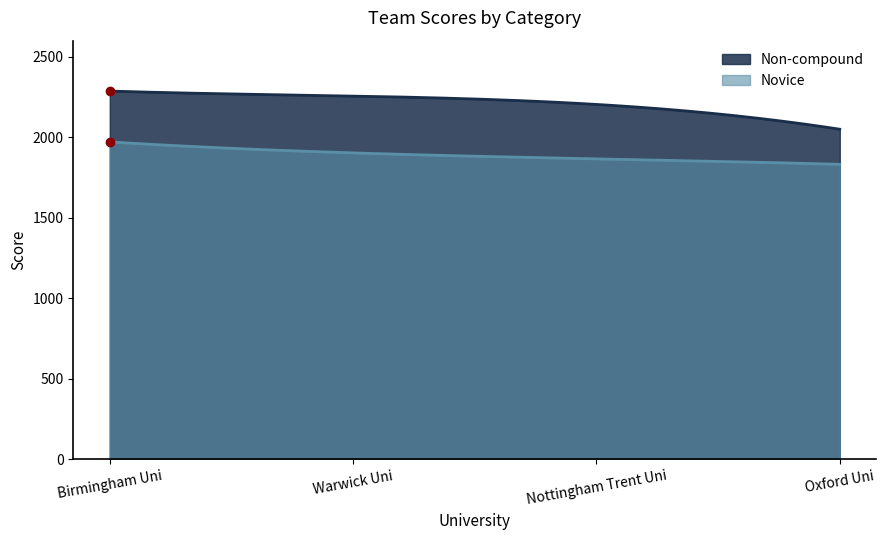

Is the value of Non-compound at Warwick Uni greater than the value of Novice at Nottingham Trent Uni?

Yes